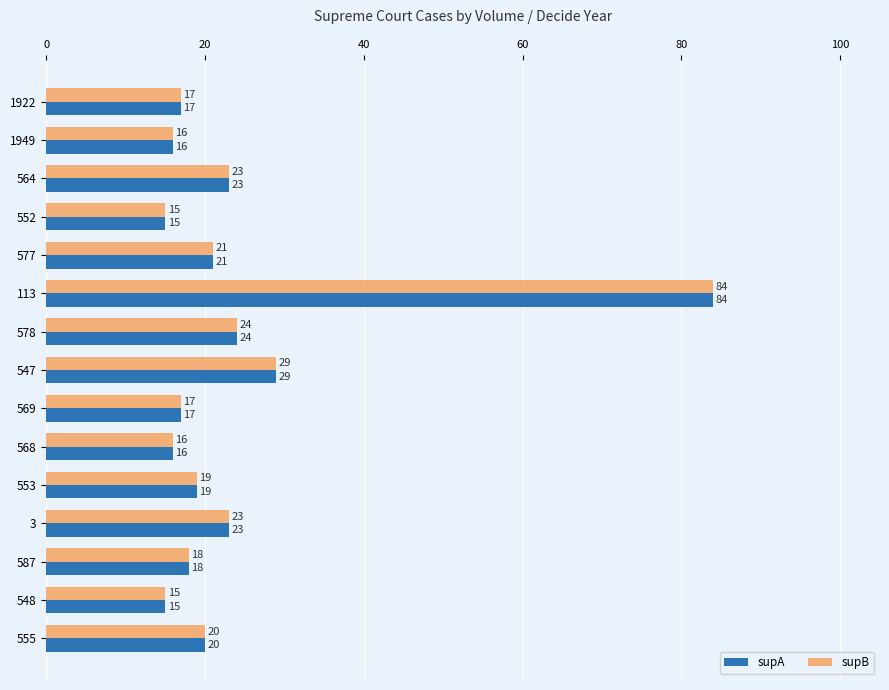

The value of supA at 548 is 22. True or false?

False